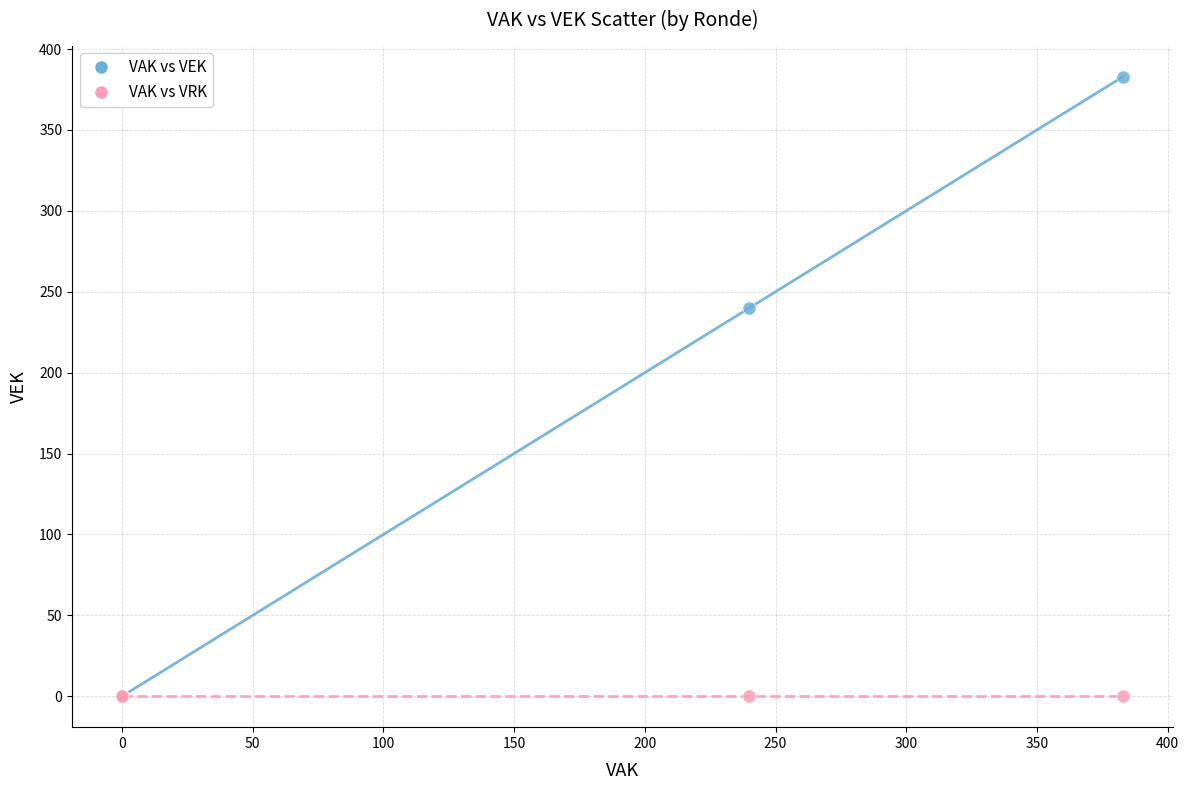

Across all series, what Y value is closest to 191?

240